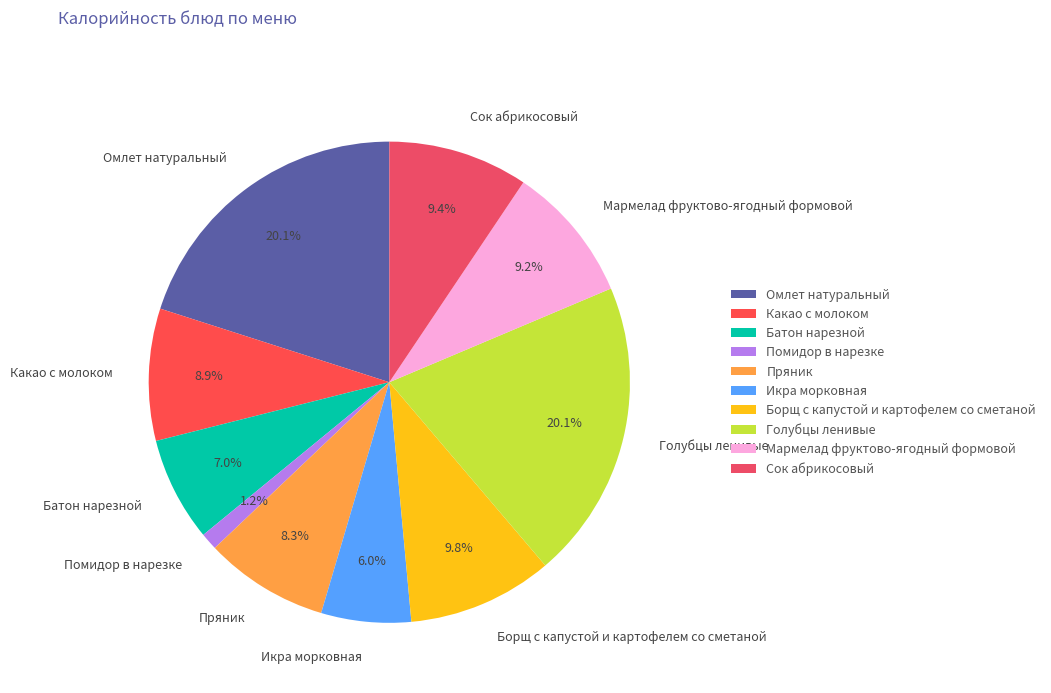

True or false: Пряник accounts for 8% of the total.

True